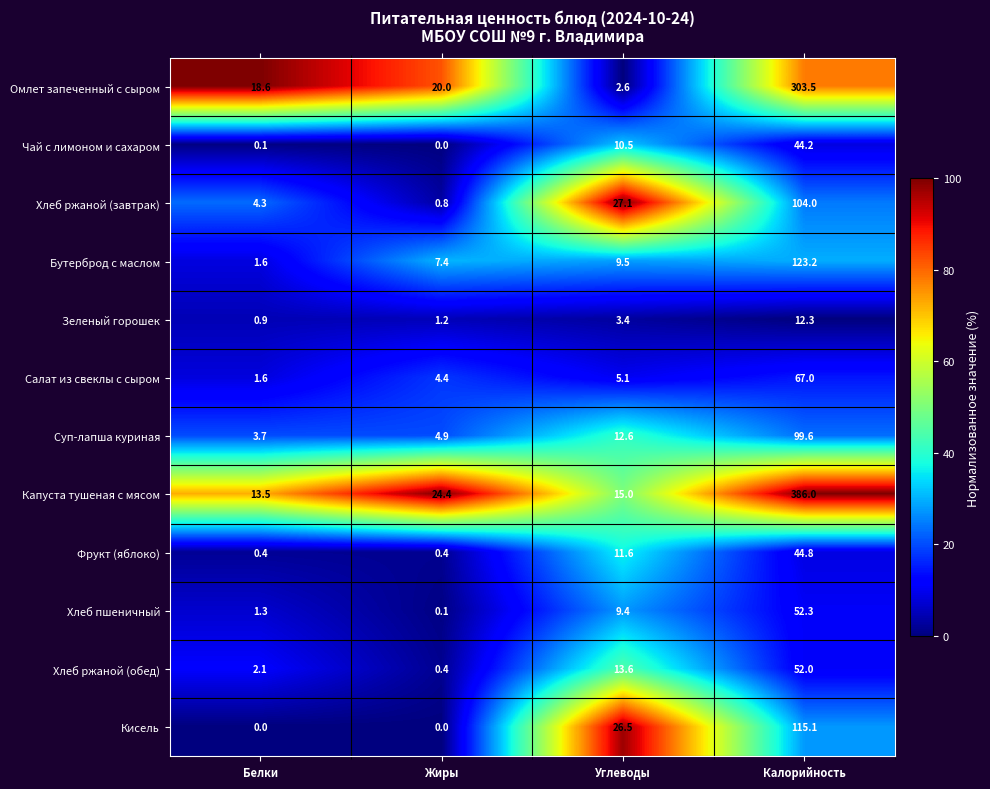

What is the total value across all series at Белки?

48.1